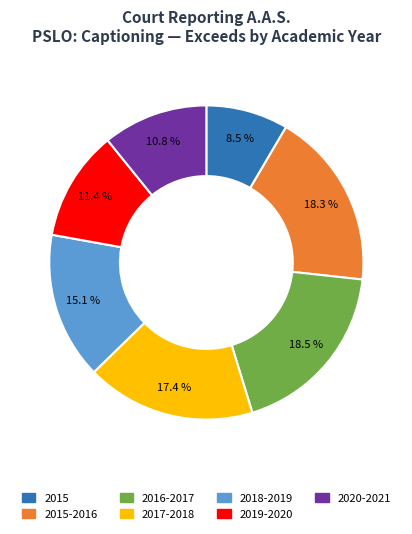

Which has a higher value, 2017-2018 or 2020-2021?

2017-2018